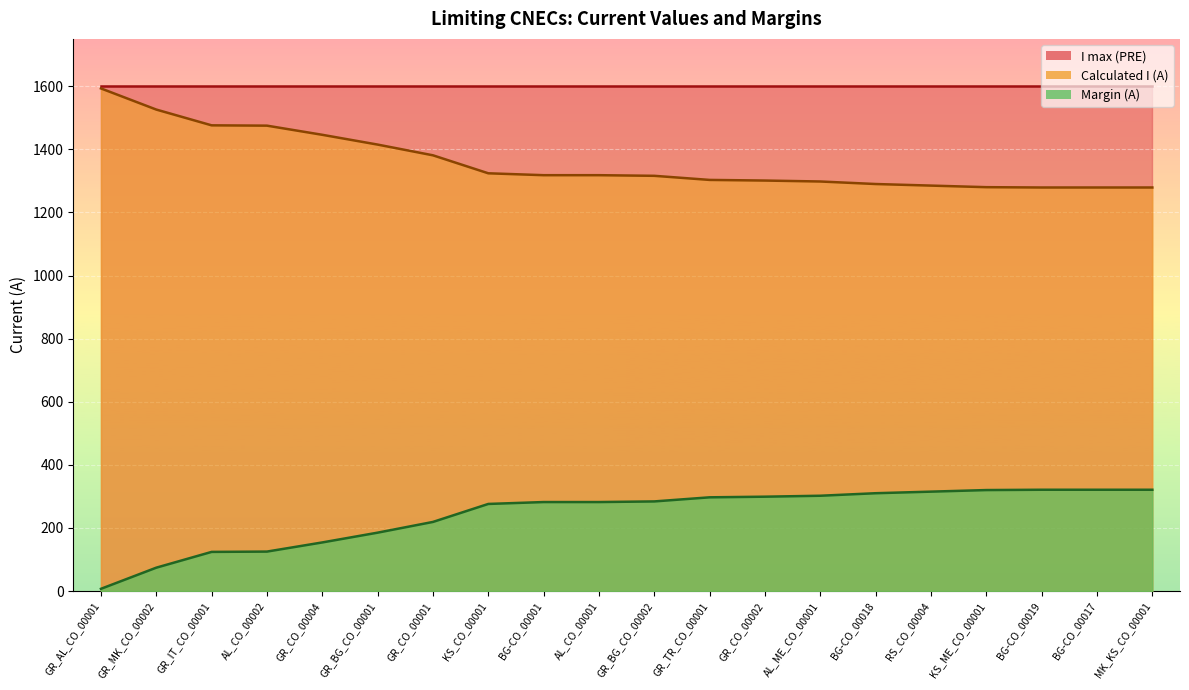

What is the difference between the maximum and minimum values in the Margin (A) series?

314